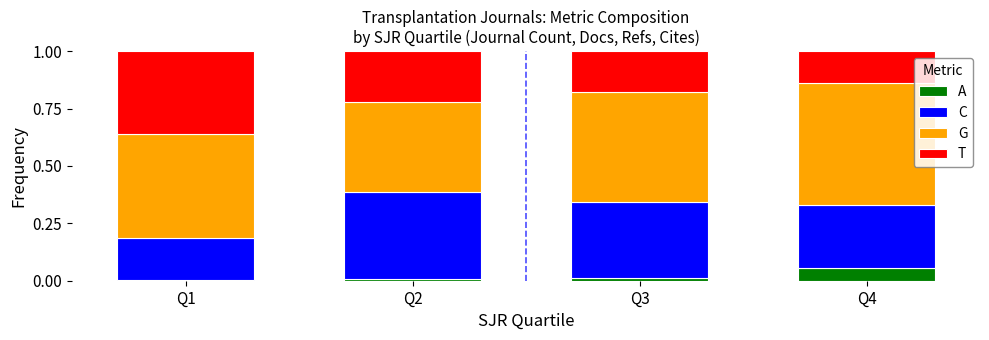

What are all the series names shown in the legend?

A, C, G, T